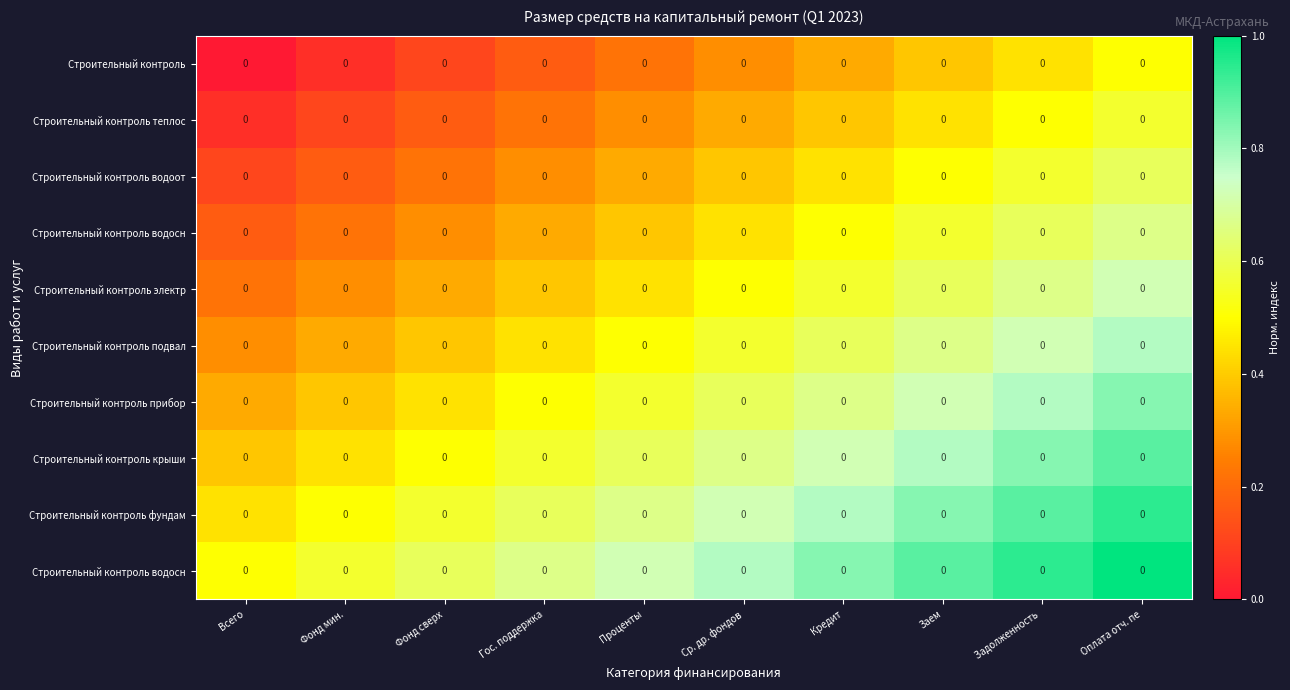

What is the total value across all series at Фонд сверх?

3.6